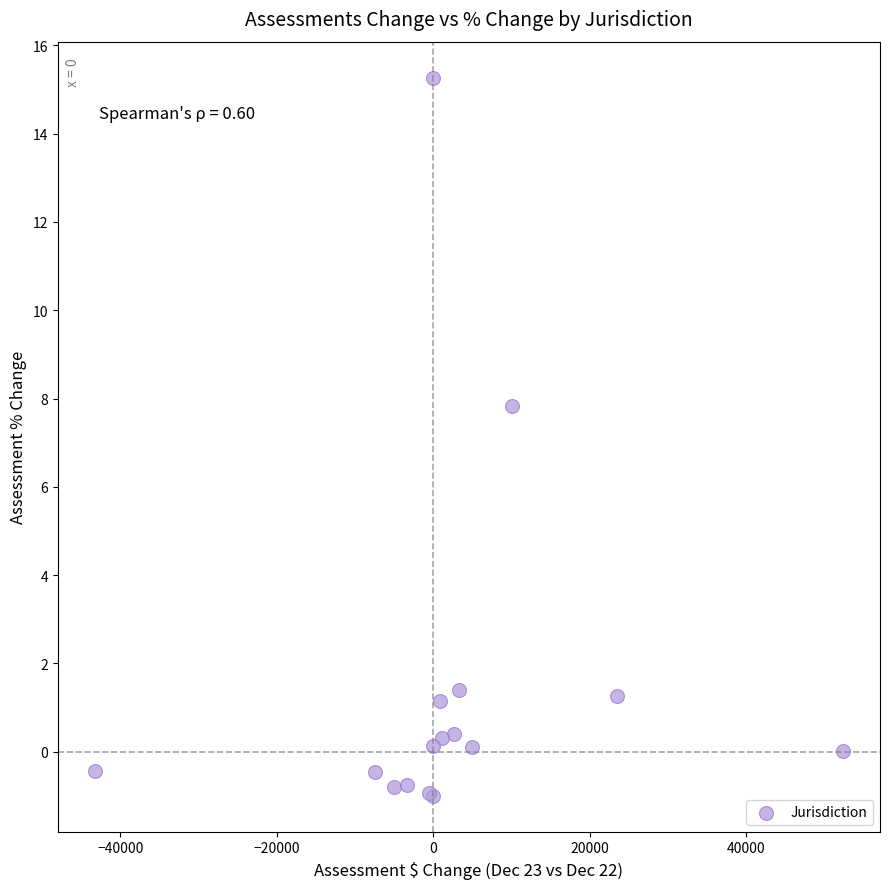

What Y value in the scatter plot is closest to 7?

7.8